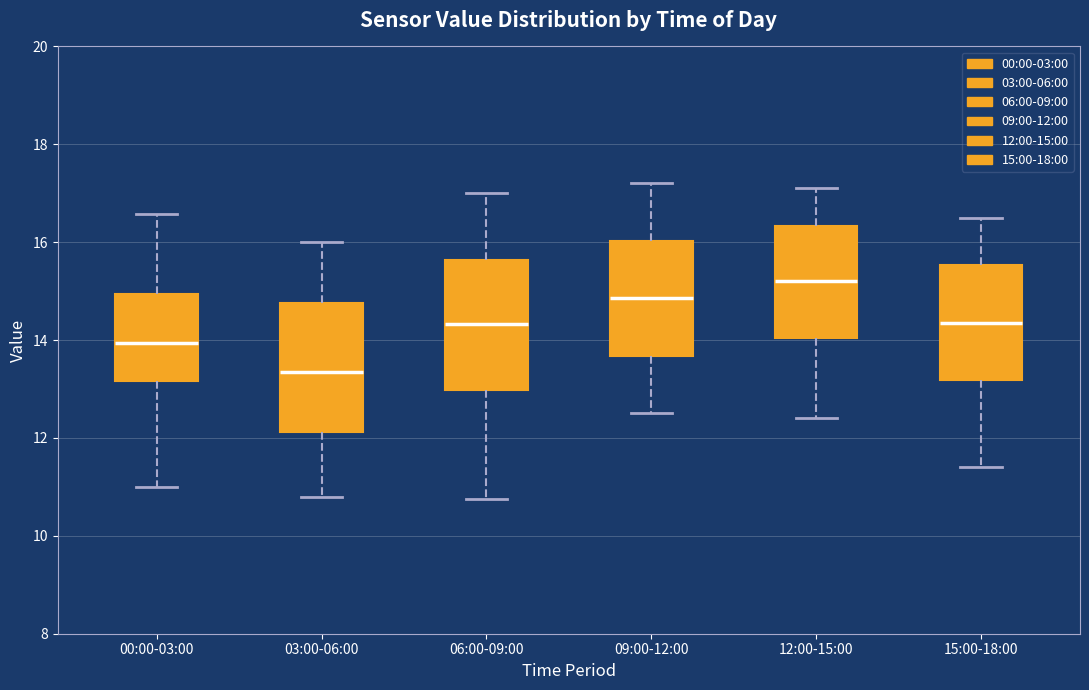

Which box has the highest median line?

12:00-15:00